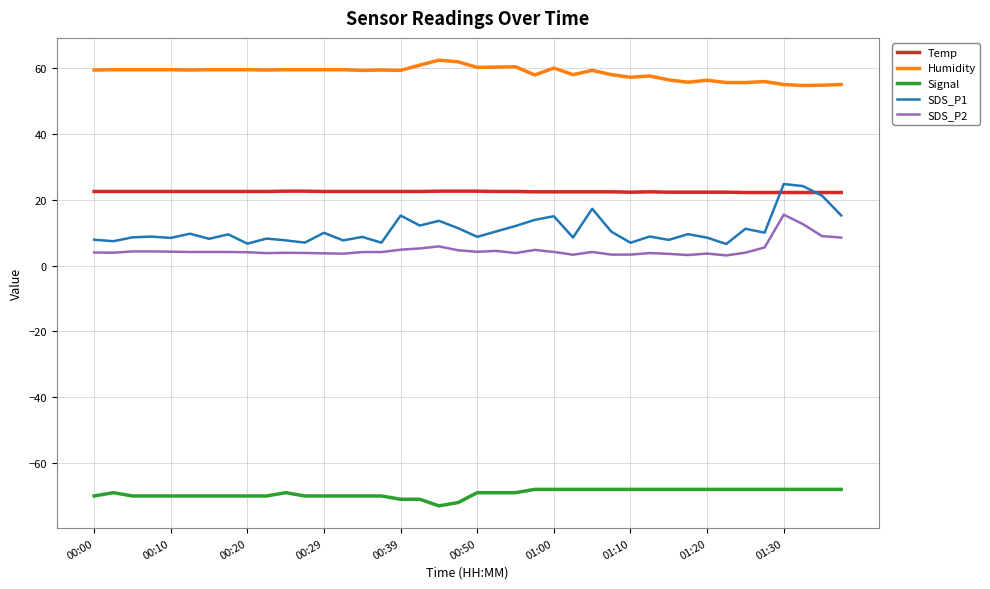

What is the maximum value shown in the chart?

62.4